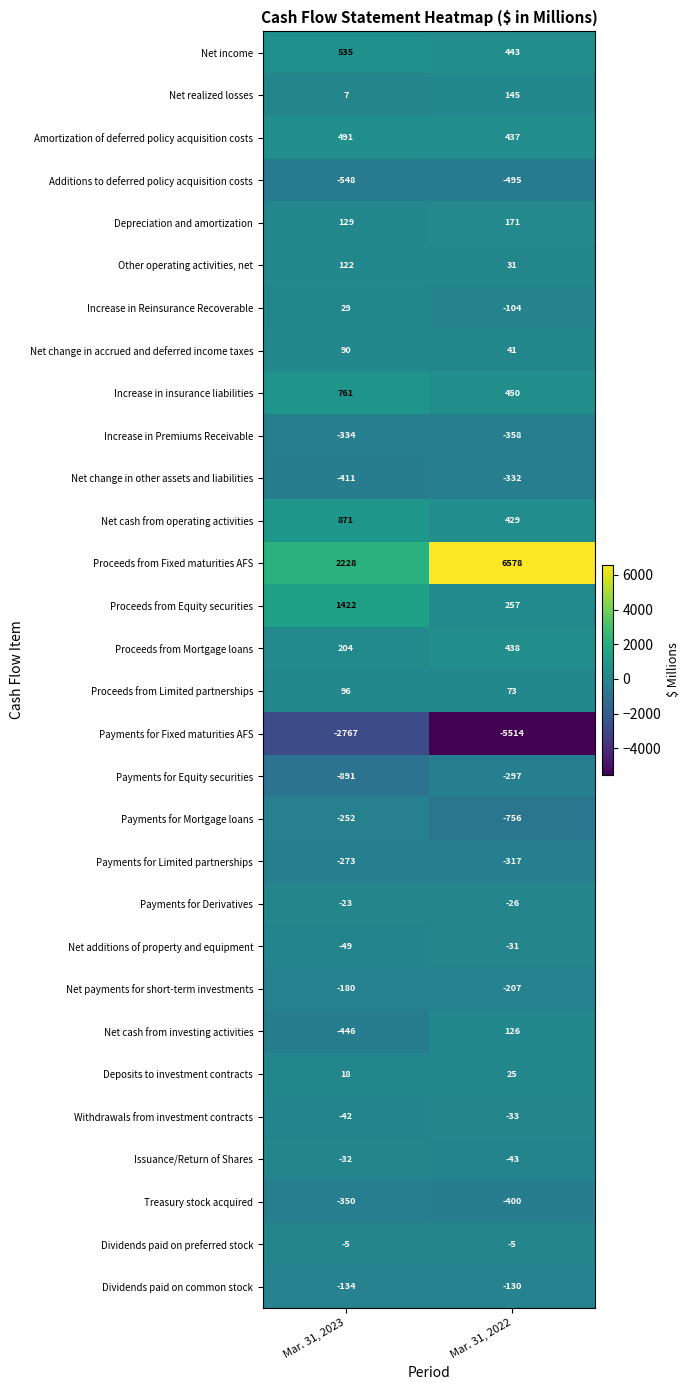

How many series are shown in this chart?

30